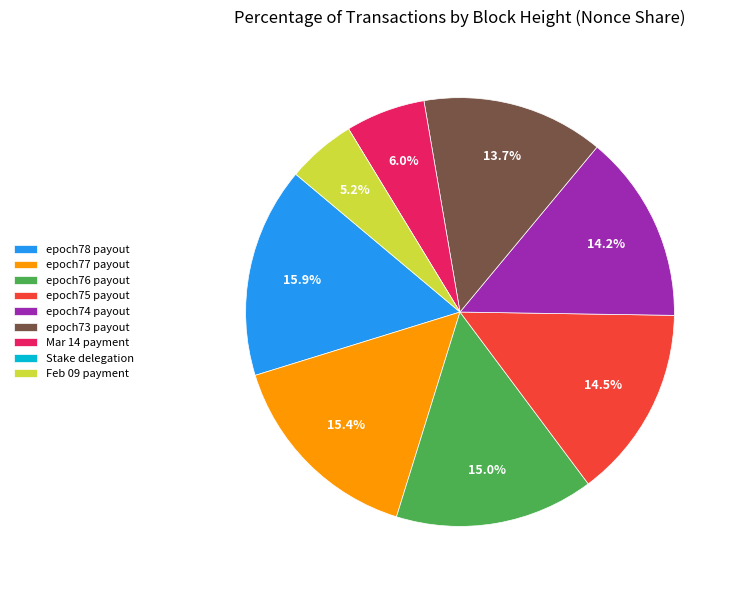

Is there any slice that represents more than half of the pie?

No